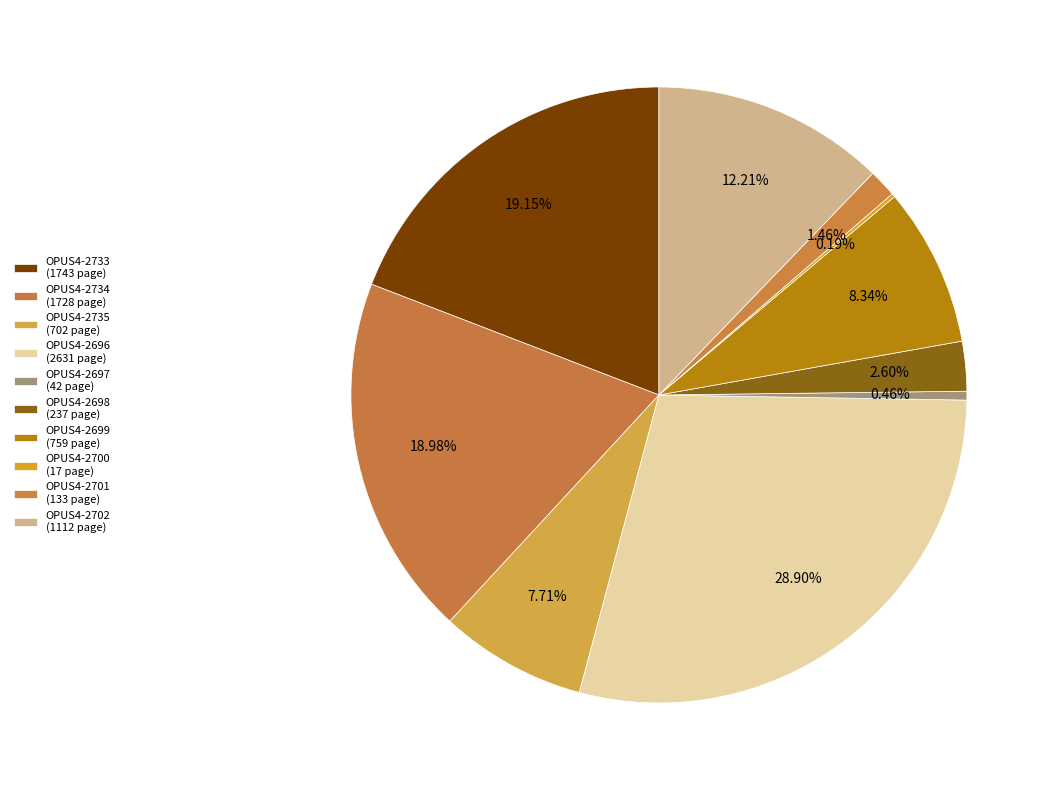

To the nearest percent, what is the difference between the OPUS4-2701 and OPUS4-2700 slice percentages?

1%